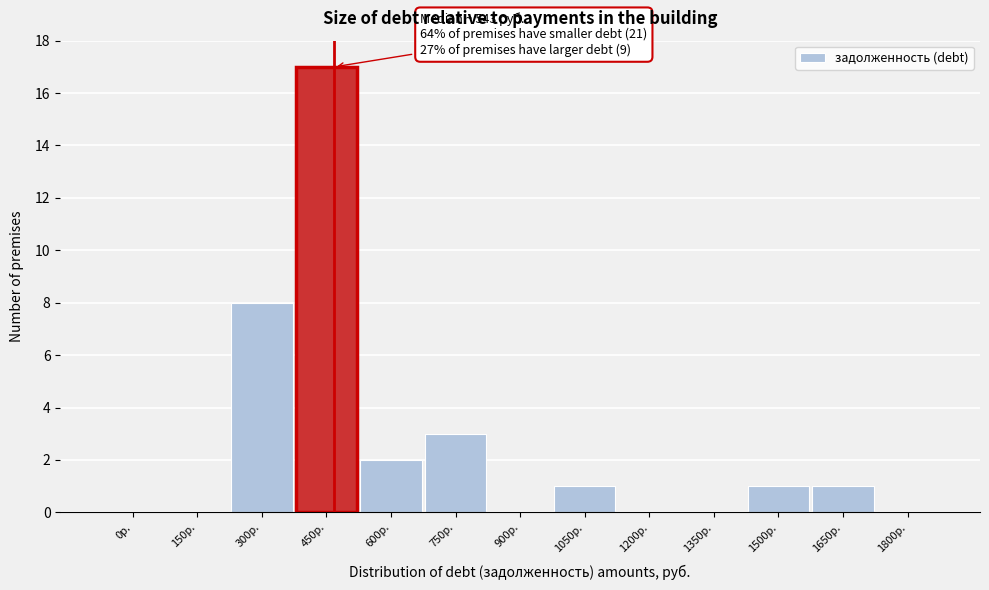

Reading left to right, what are all the values shown in this chart?

0р.=0	150р.=0	300р.=8	450р.=17	600р.=2	750р.=3	900р.=0	1050р.=1	1200р.=0	1350р.=0	1500р.=1	1650р.=1	1800р.=0